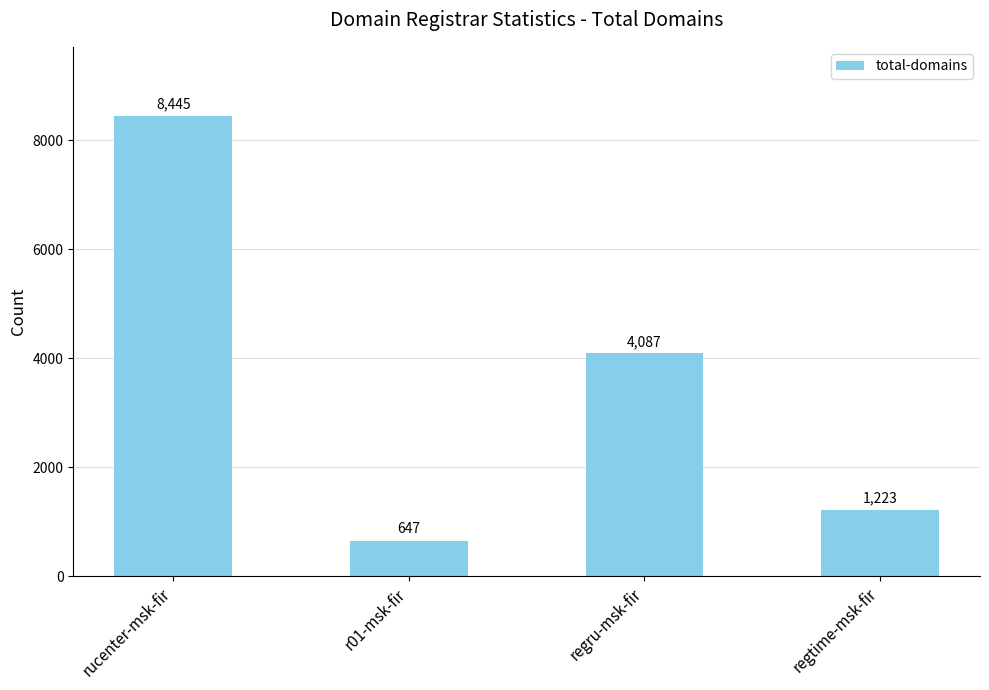

What position from the right is rucenter-msk-fir?

4